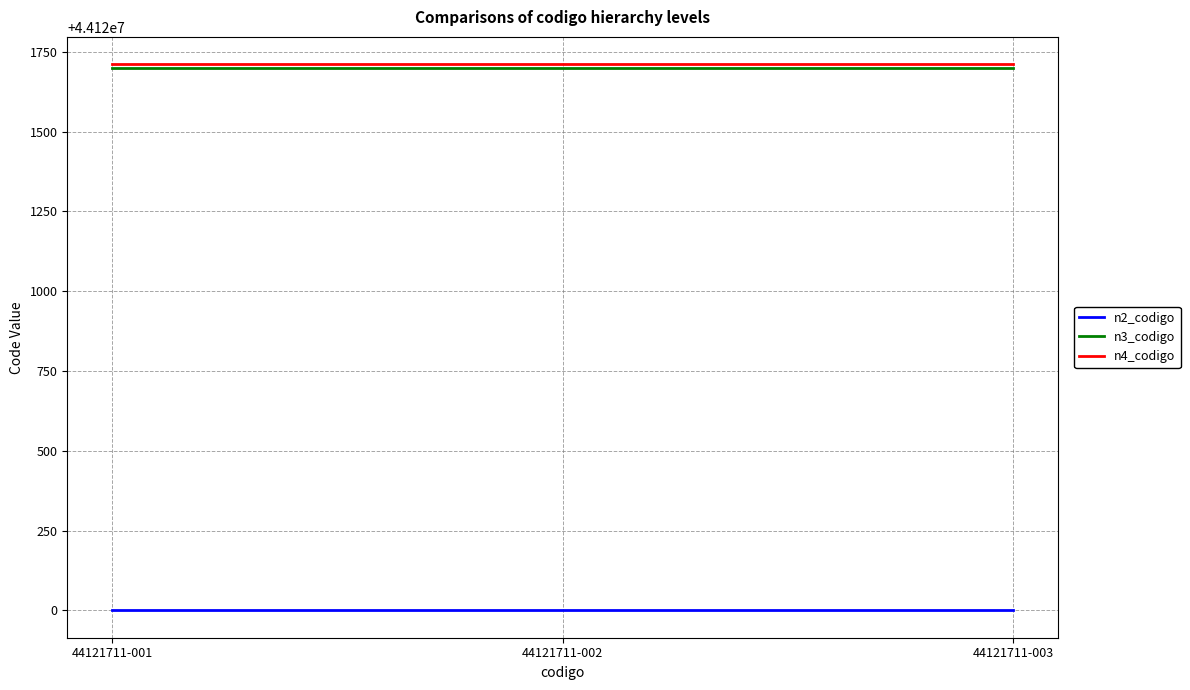

Is it true that n4_codigo equals 44121711 at 44121711-001?

True